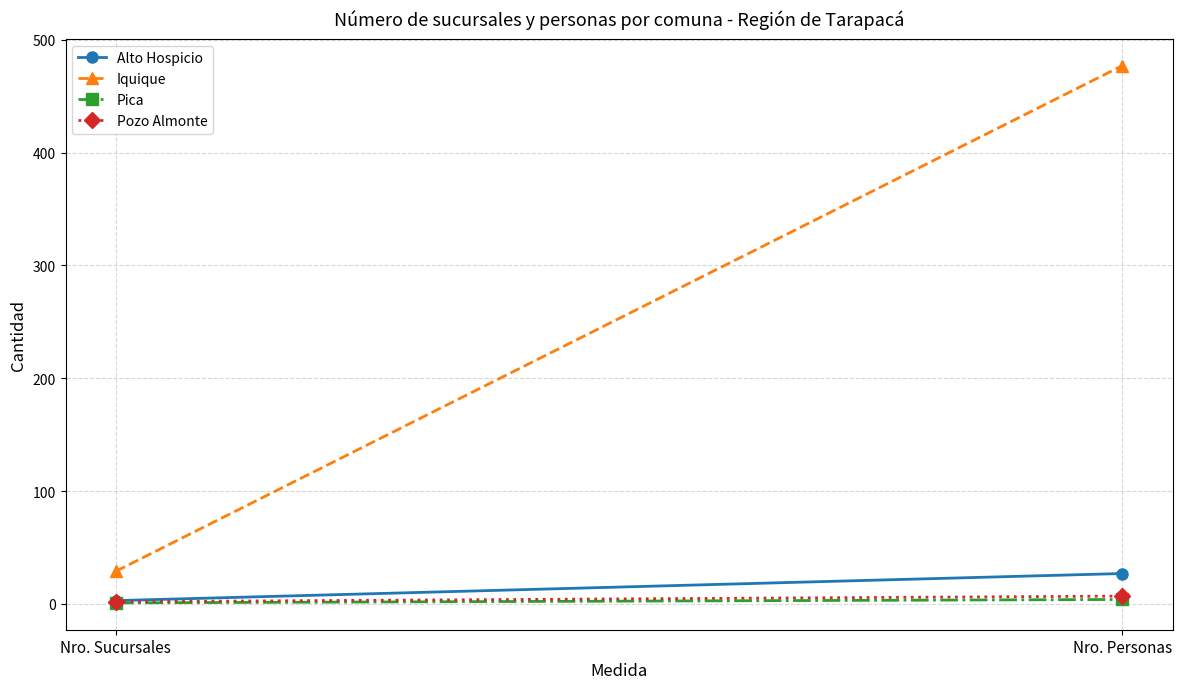

Which series has the largest total across all categories?

Iquique